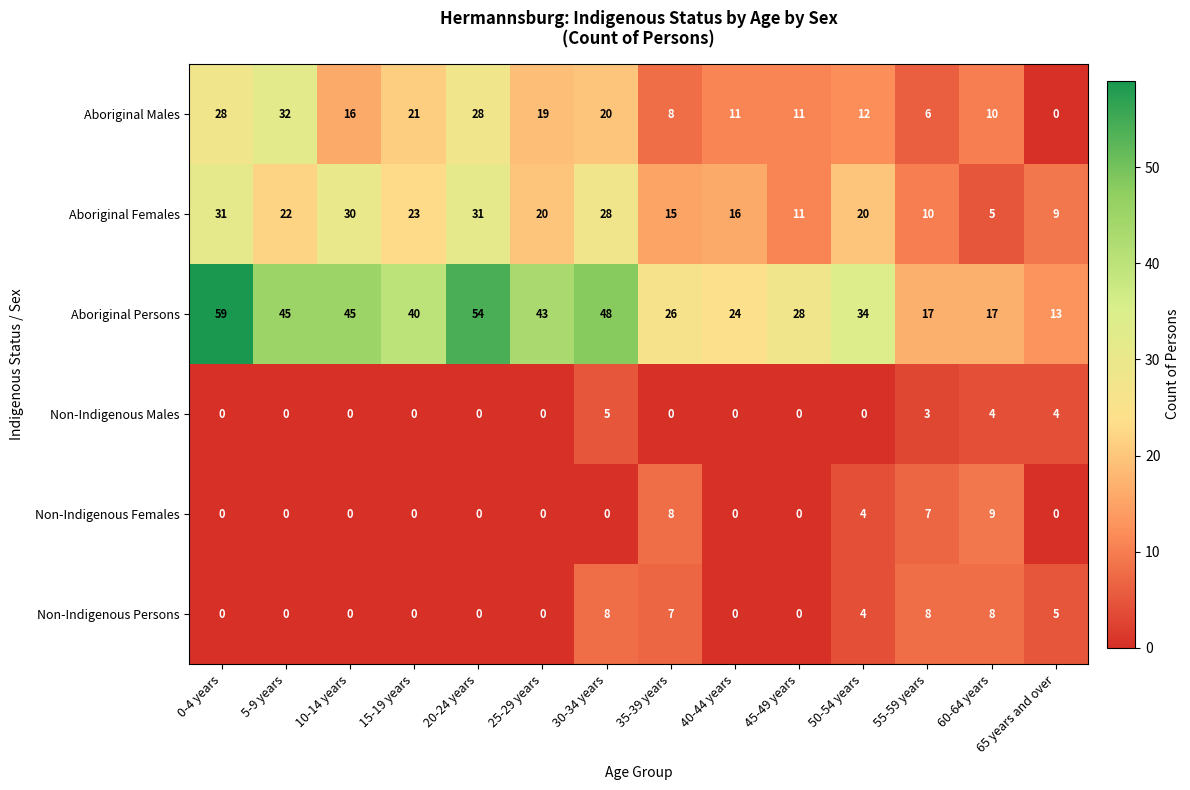

The Non-Indigenous Females series shows 0 at 15-19 years. True or false?

True